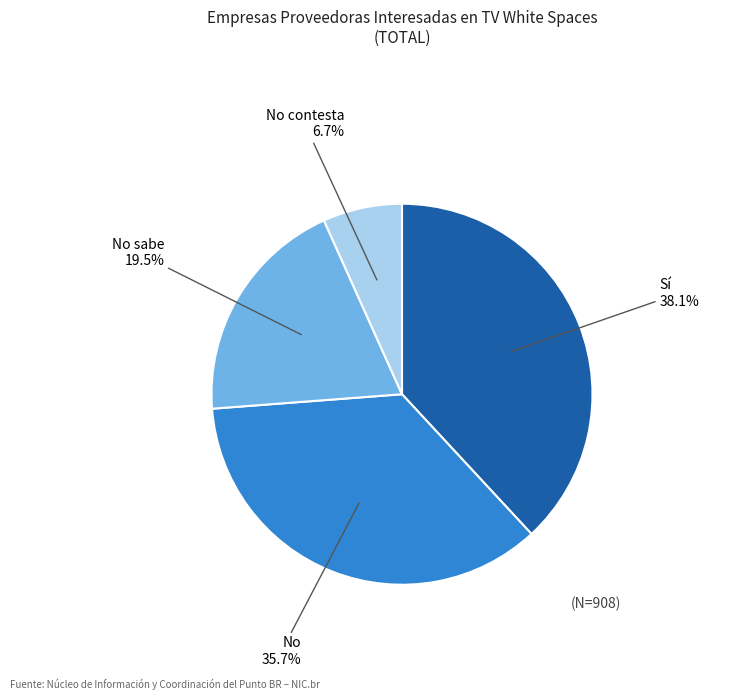

How many segments does this pie chart have?

4